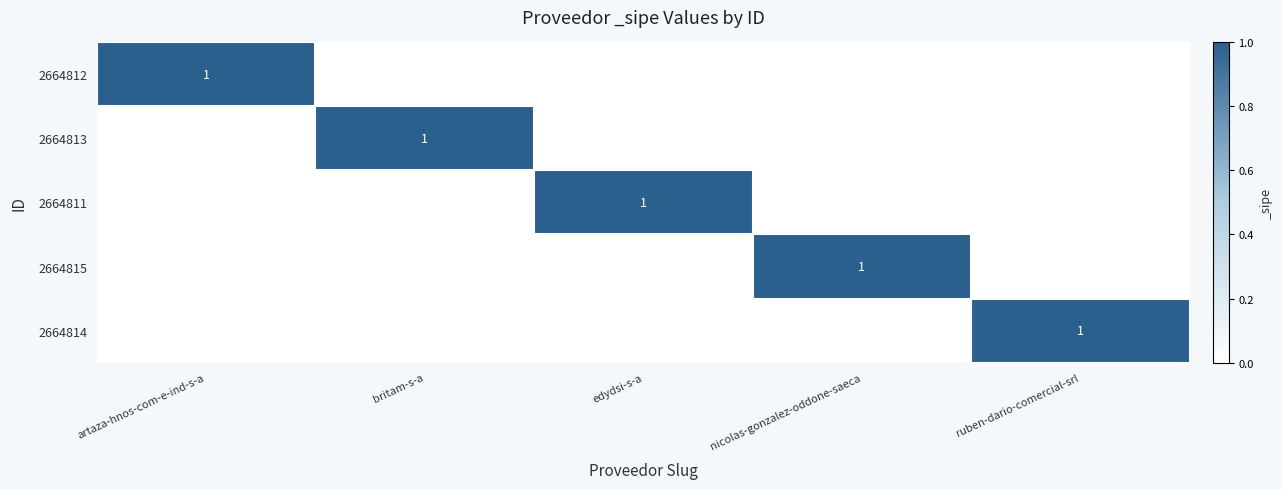

True or false: 2664813 has a value of 1 at britam-s-a.

True